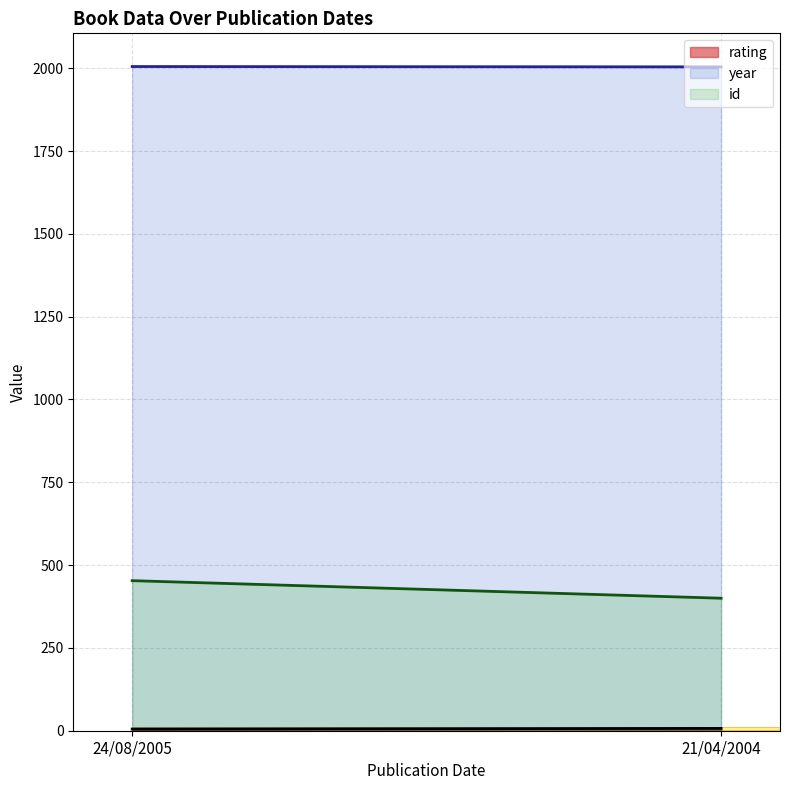

Rank the categories by rating value from highest to lowest.

21/04/2004, 24/08/2005